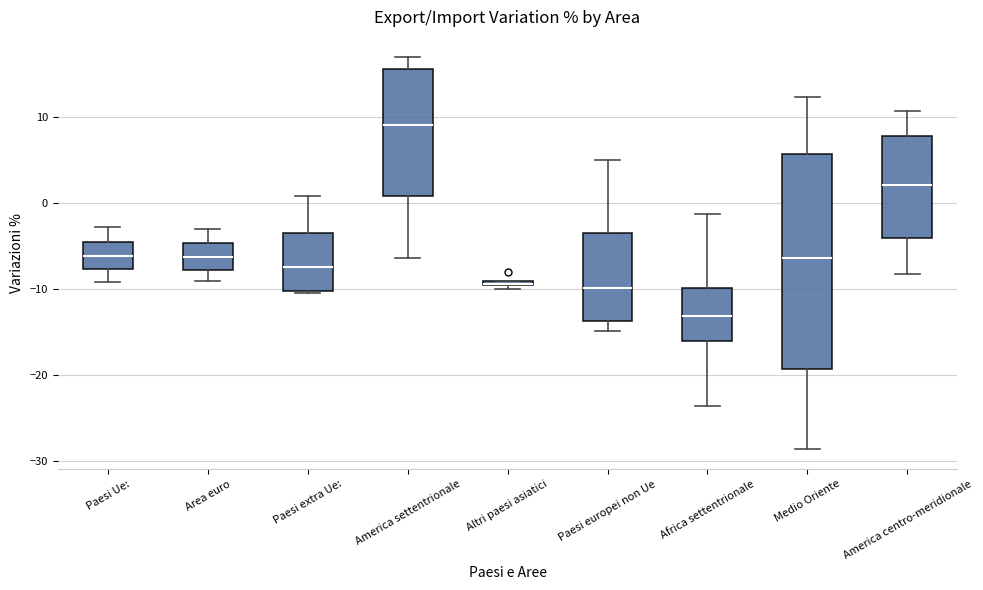

Which box is the tallest, from its lower edge to its upper edge?

Medio Oriente